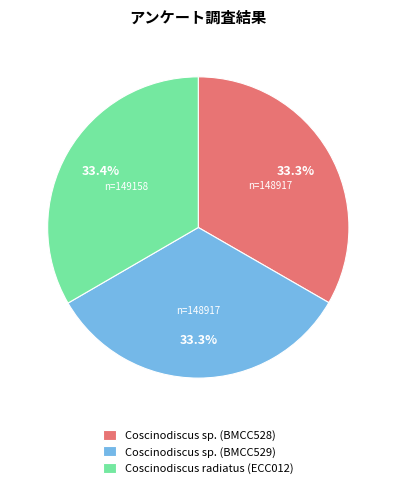

Count the number of slices in the pie.

3